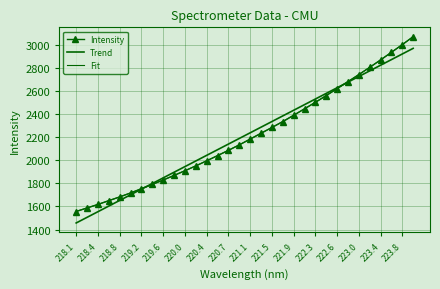

What is the minimum value for Trend?

1456.8